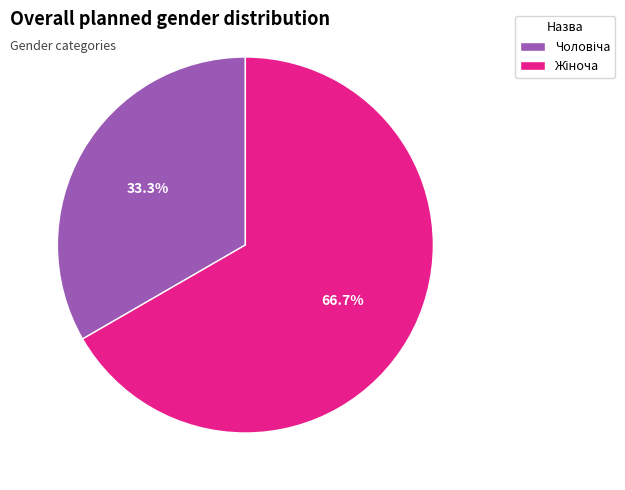

How many slices are in this pie chart?

2